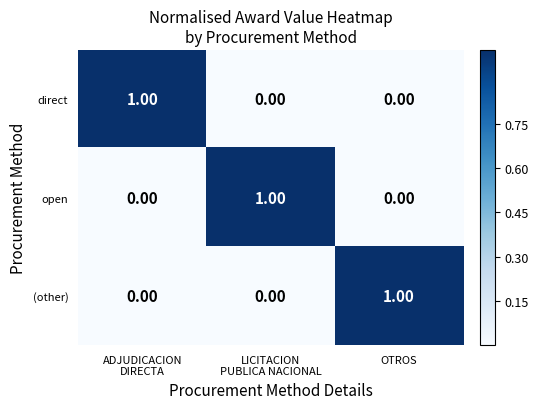

Which category has the highest value in the (other) series?

OTROS